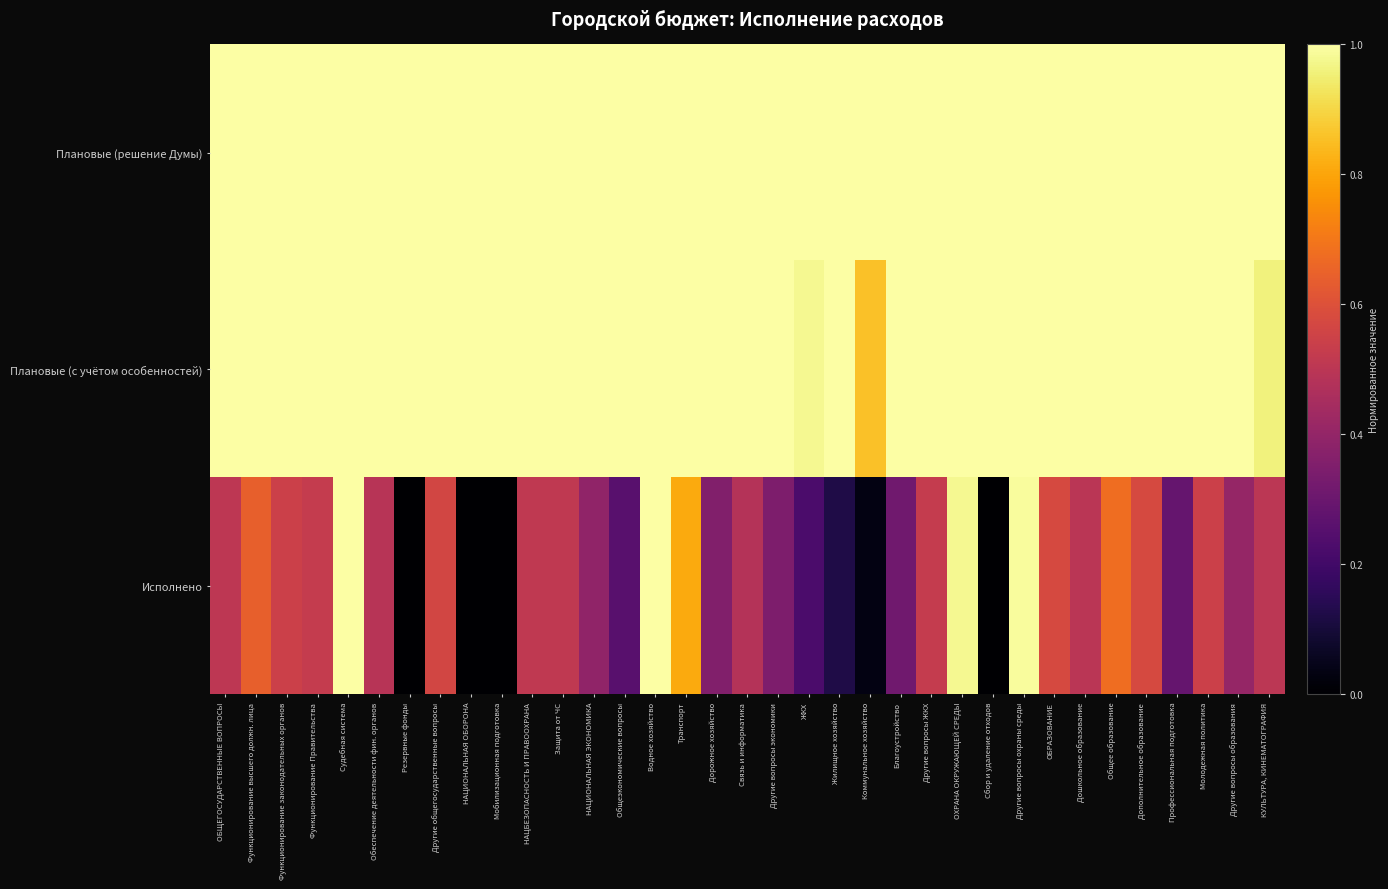

At НАЦИОНАЛЬНАЯ ОБОРОНА, list the series in order from largest to smallest.

Плановые (решение Думы), Плановые (с учётом особенностей), Исполнено